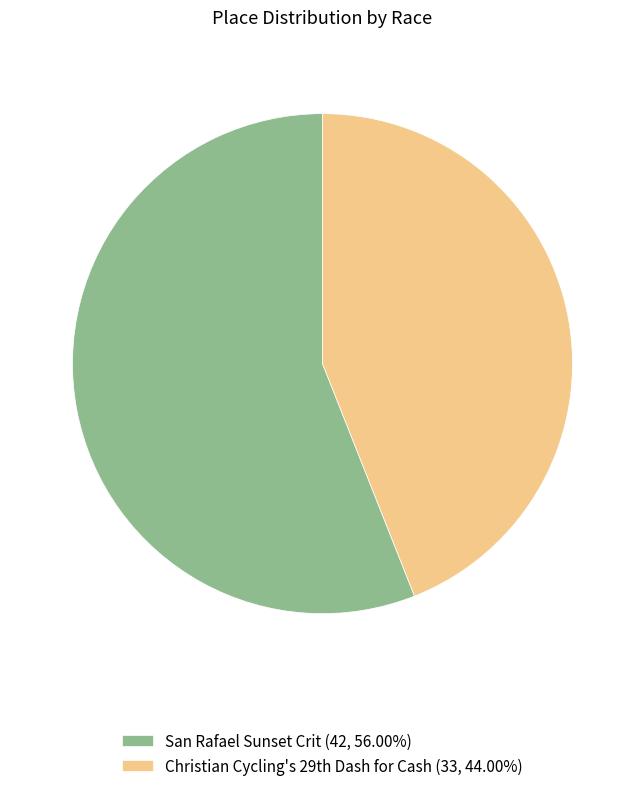

Is there any slice that represents more than half of the pie?

Yes